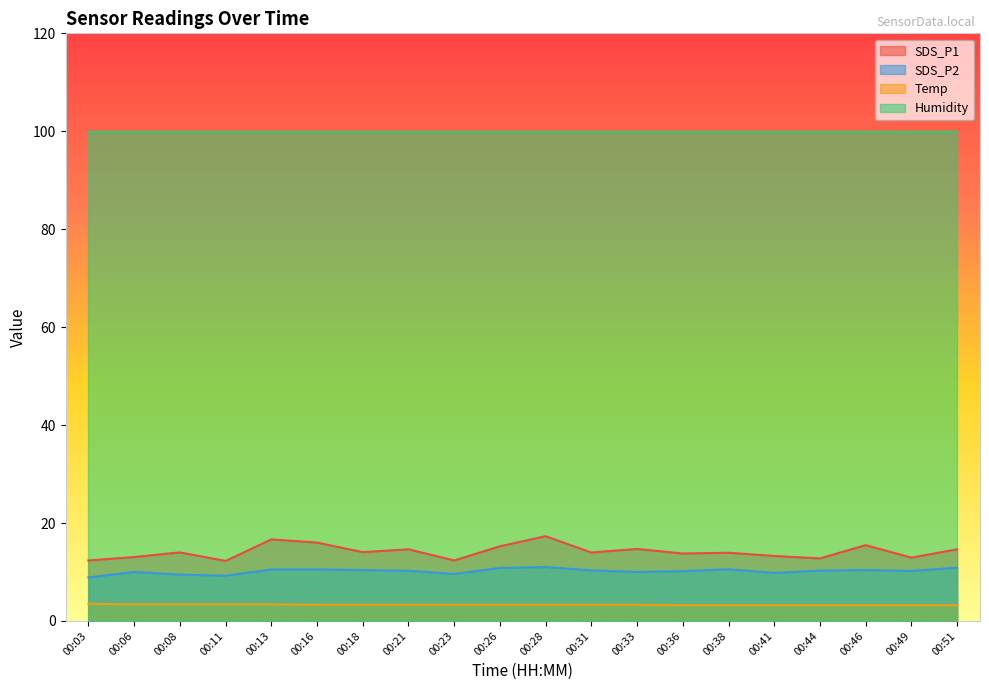

True or false: Humidity and SDS_P1 cross at least once.

False